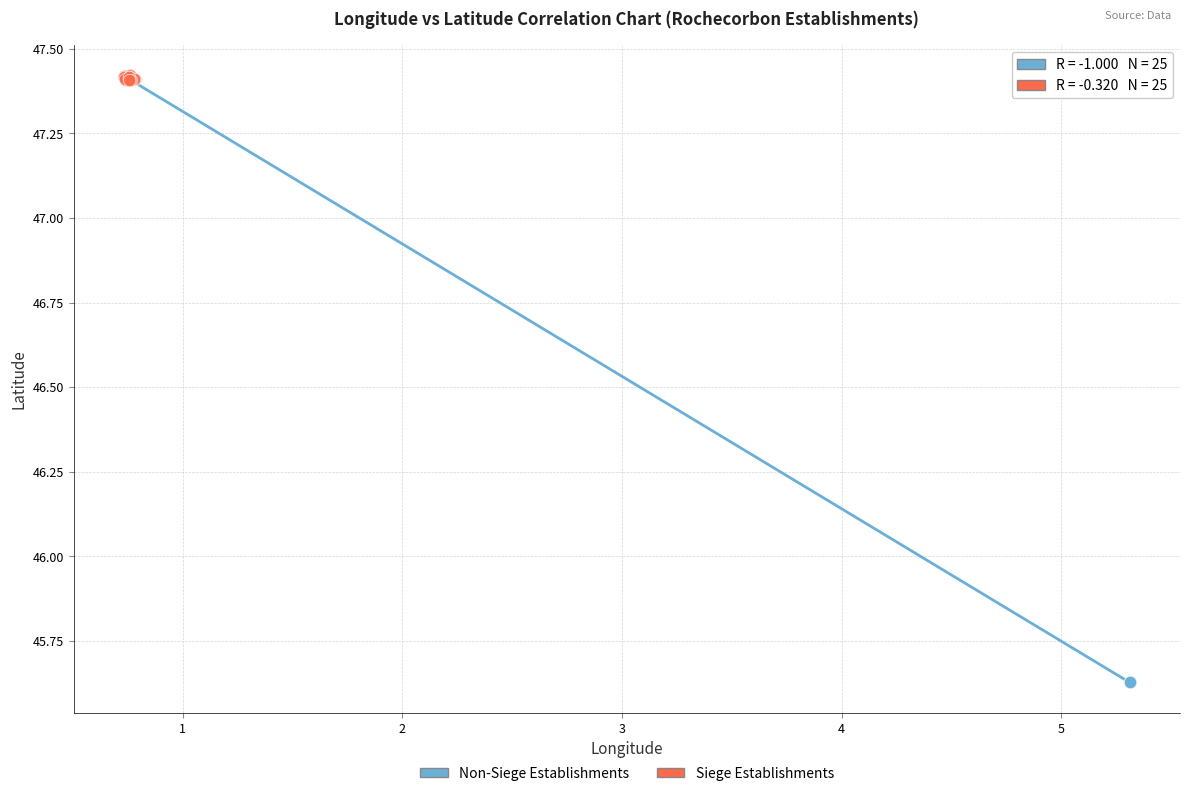

Which series has the widest spread of Y values?

Non-Siege Establishments